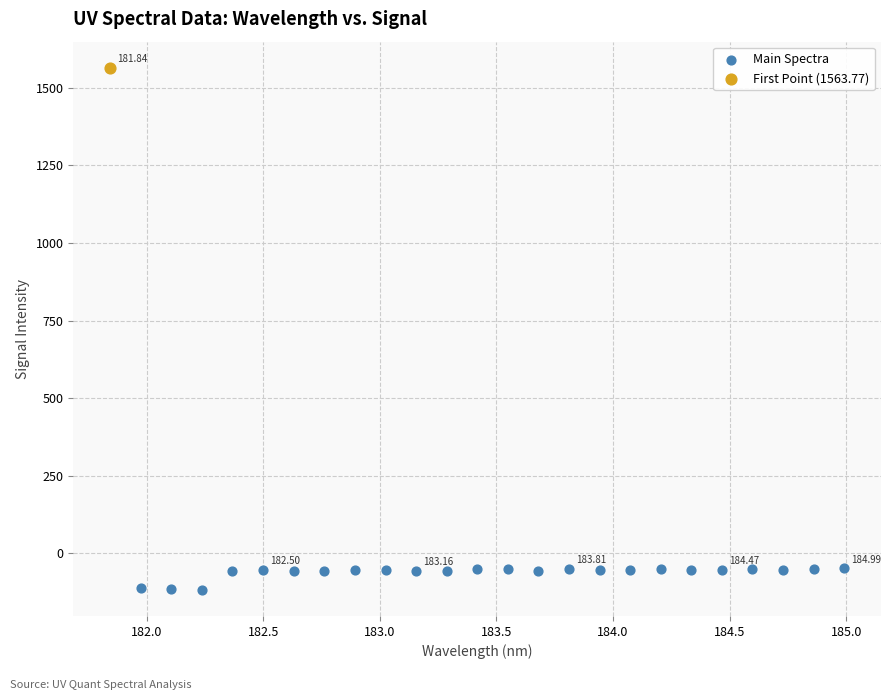

What are all the series names shown in the legend?

Main Spectra, First Point (1563.77)